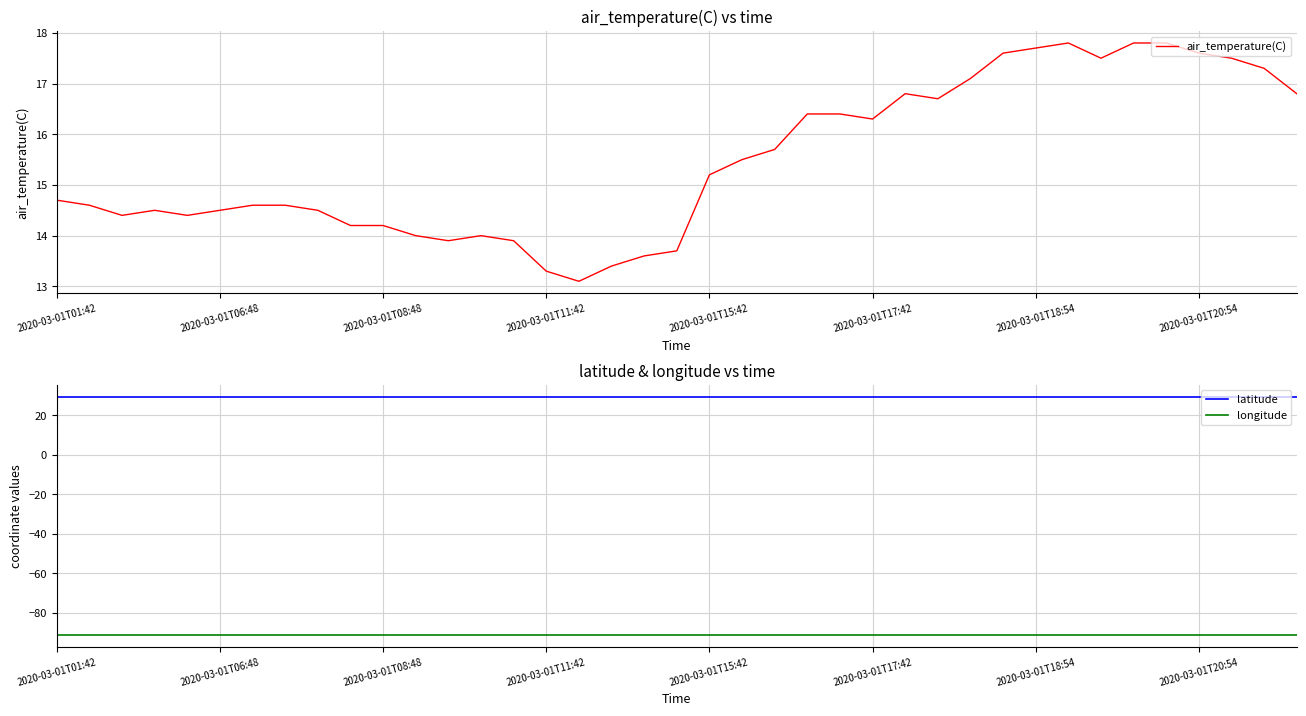

List the series in order of their peak value, lowest first.

longitude, air_temperature(C), latitude